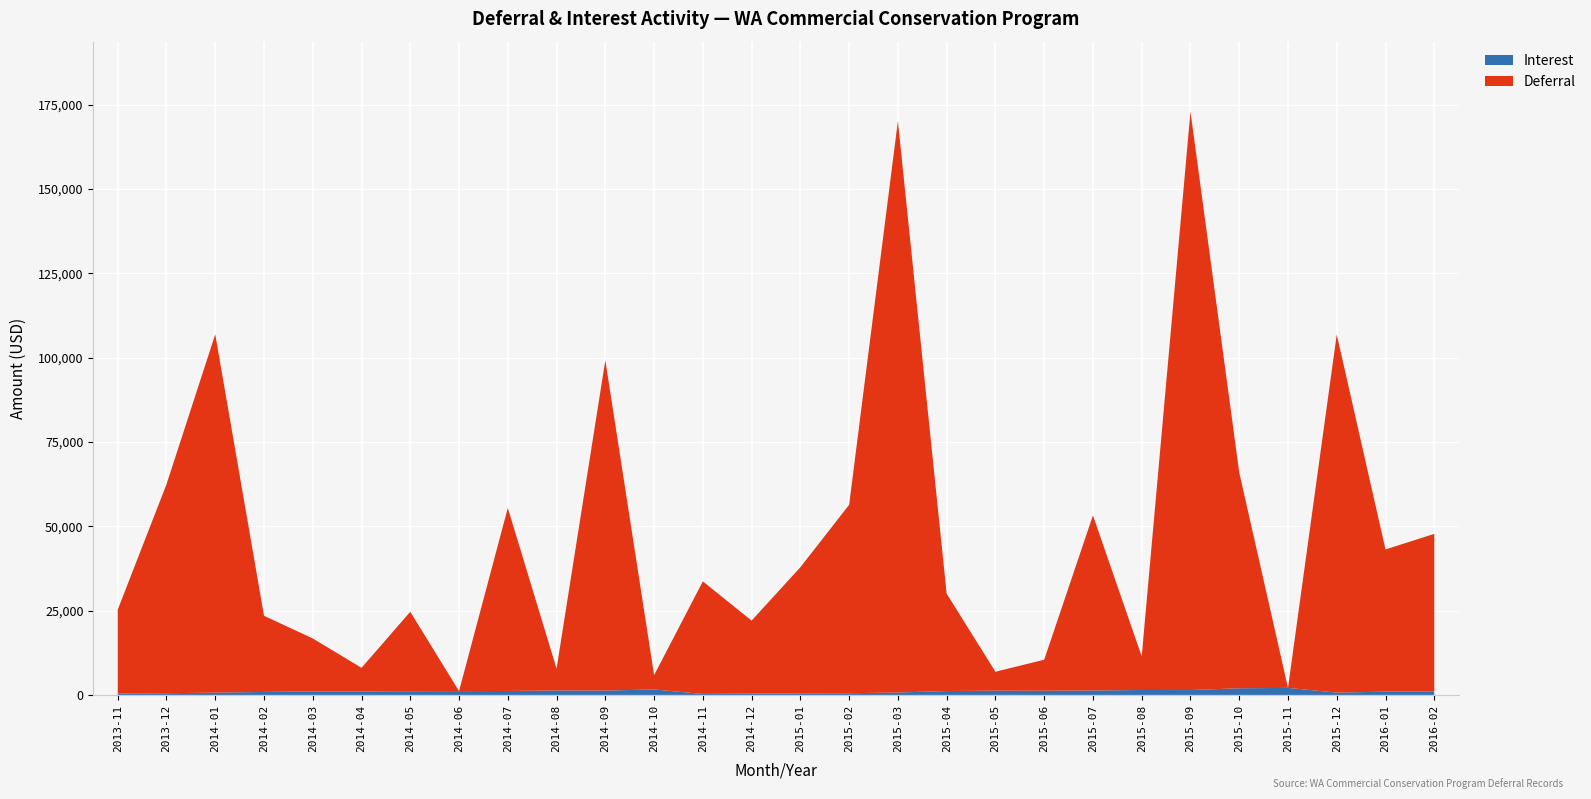

What is the sum of all Interest values?

29211.9